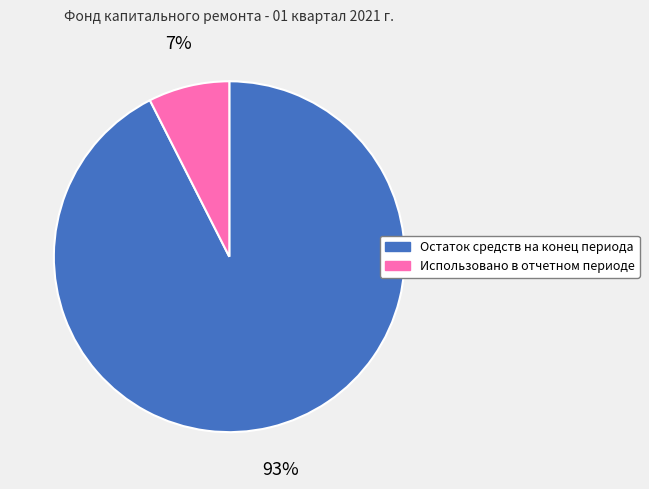

What is the largest slice in the pie chart?

Остаток средств на конец периода